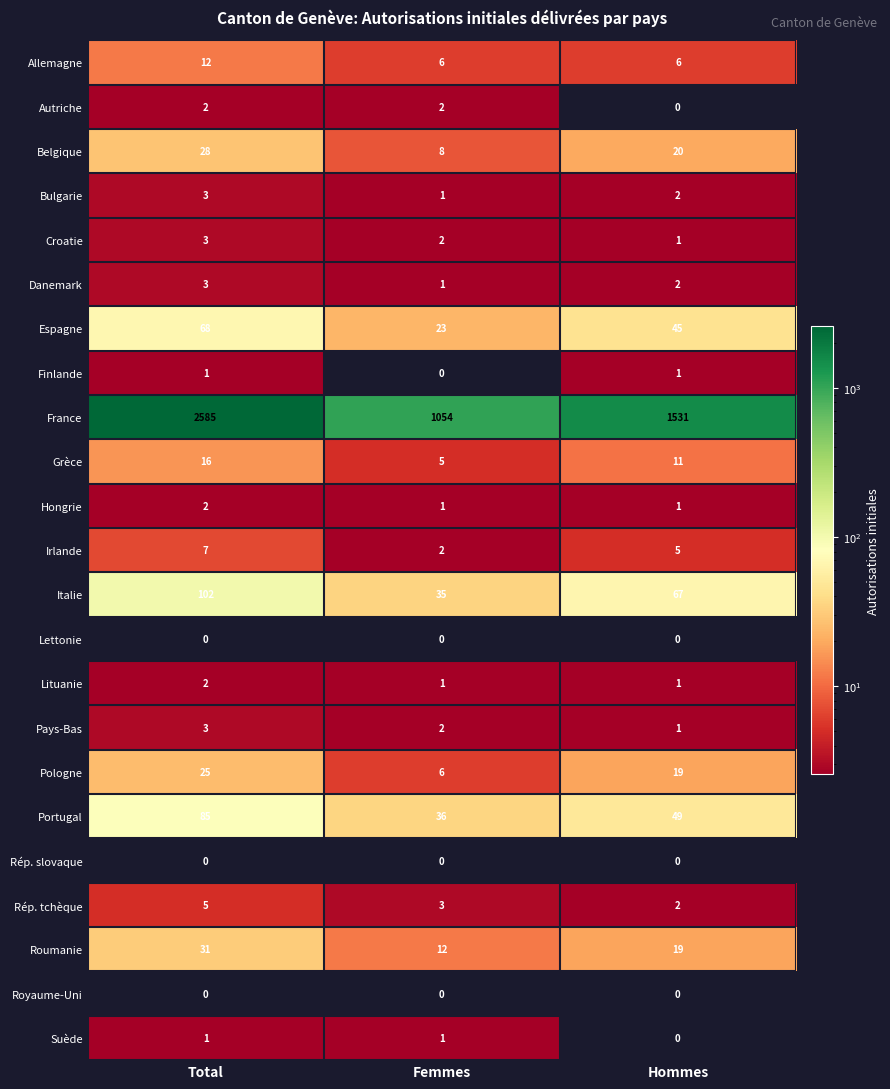

At which label is Belgique closest to 18?

Hommes